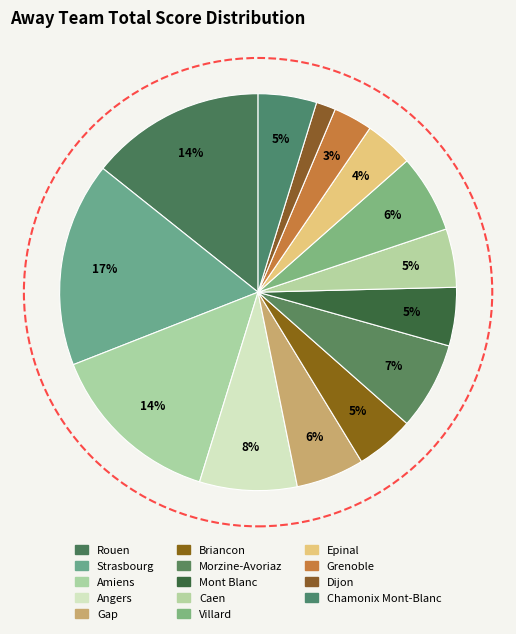

How many segments does this pie chart have?

14